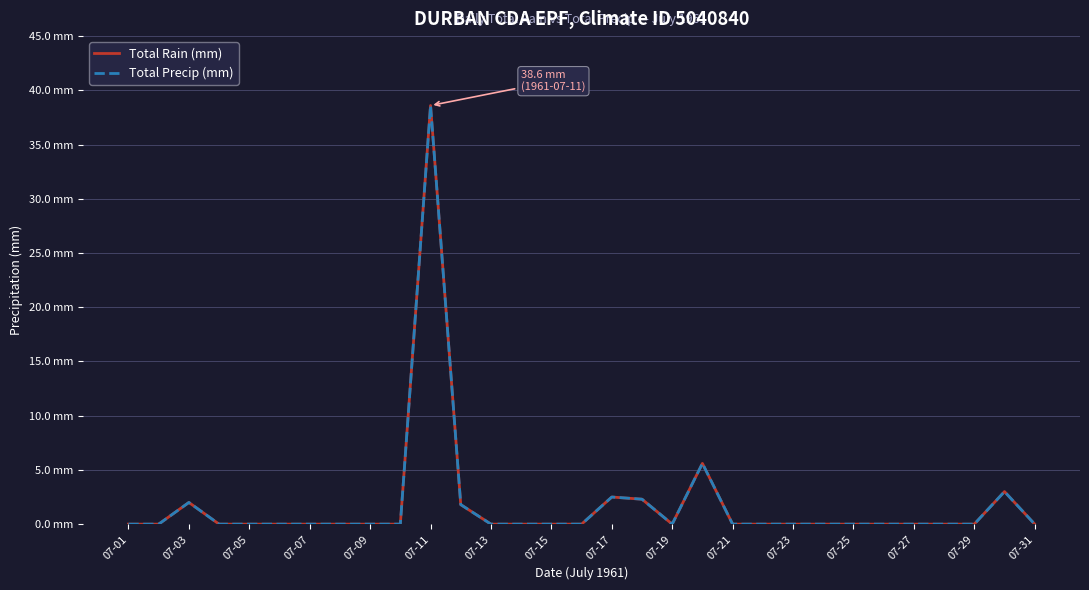

Does the chart have visible grid lines?

Yes